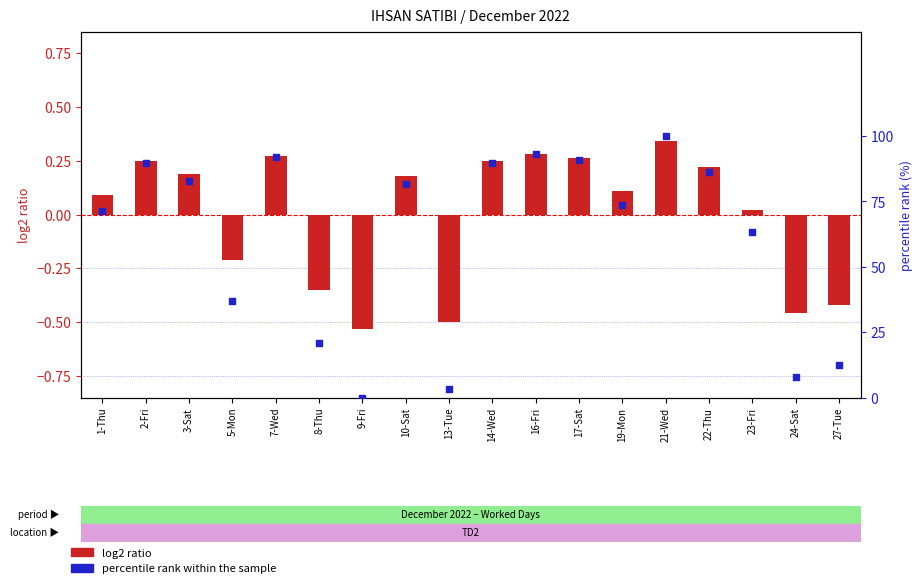

Is the value of percentile rank within the sample at 14-Wed greater than the value of log2 ratio at 16-Fri?

Yes